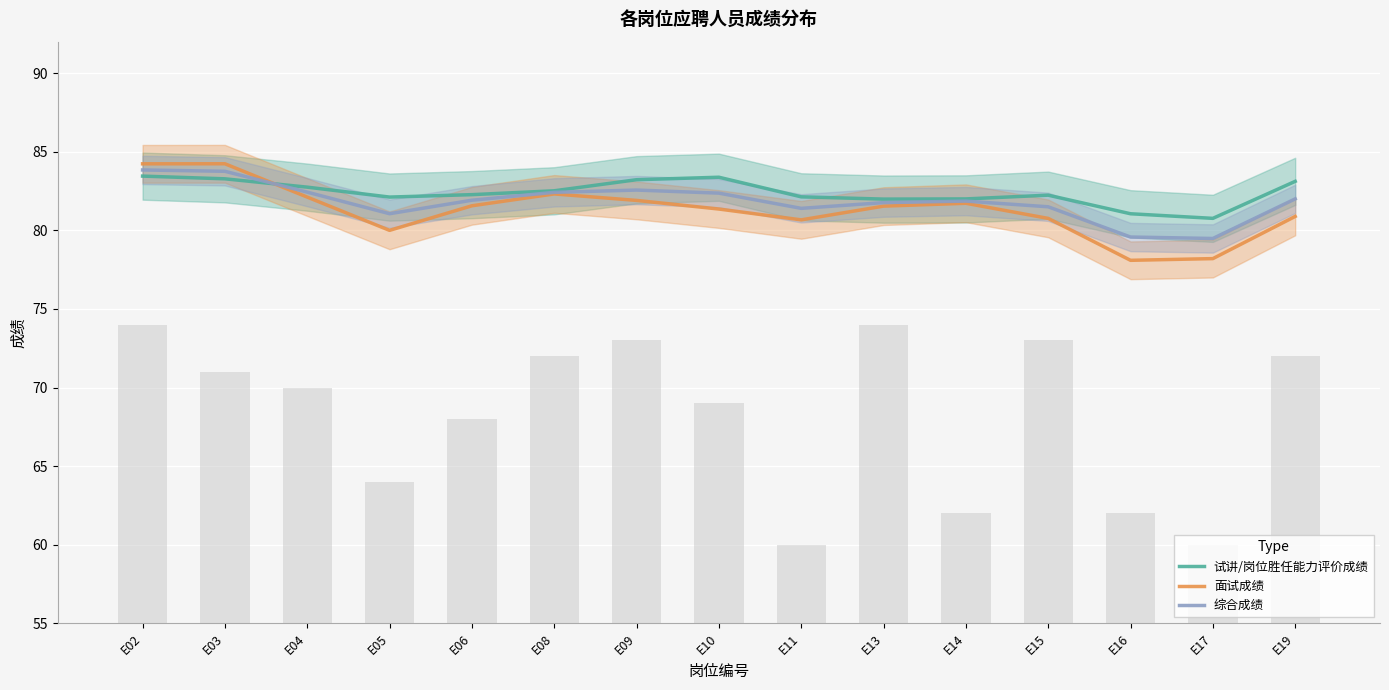

What are all the series names shown in the legend?

试讲/岗位胜任能力评价成绩, 面试成绩, 综合成绩